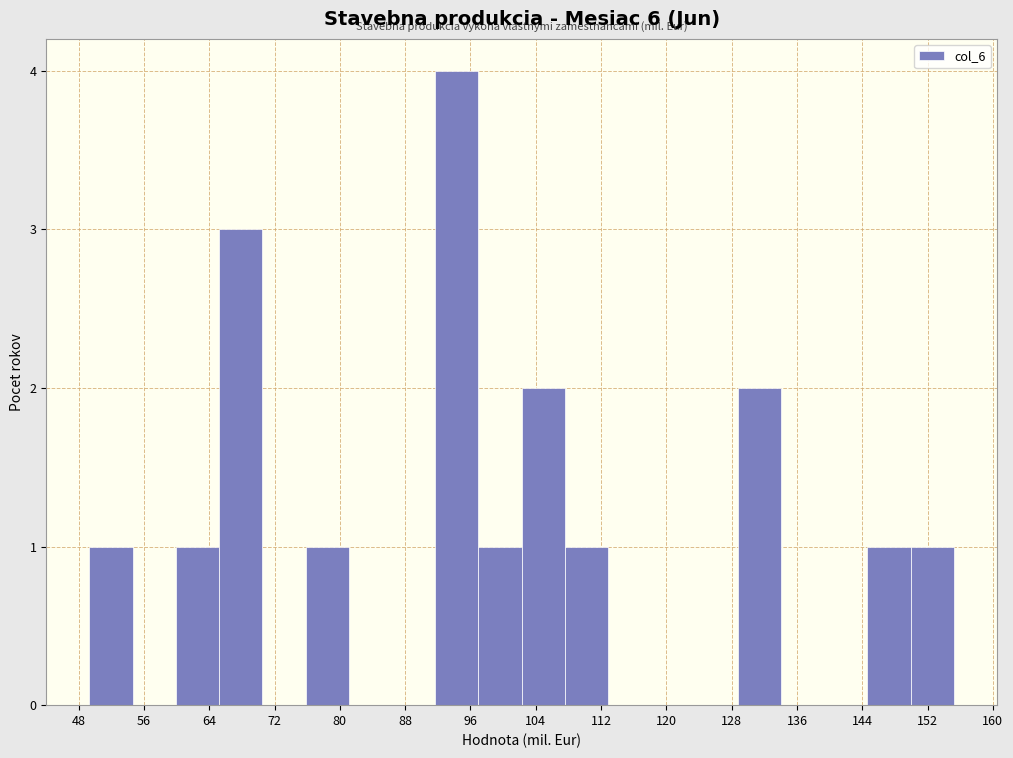

Reading left to right, list every bar in this chart as the range it spans on the x-axis followed by its height. Neither the bar edges nor the heights are printed on the chart, so give them approximately, as read against the axes.

49 to 55: 1
55 to 60: 0
60 to 65: 1
65 to 71: 3
71 to 76: 0
76 to 81: 1
81 to 86: 0
86 to 92: 0
92 to 97: 4
97 to 102: 1
102 to 108: 2
108 to 113: 1
113 to 118: 0
118 to 123: 0
123 to 129: 0
129 to 134: 2
134 to 139: 0
139 to 145: 0
145 to 150: 1
150 to 155: 1